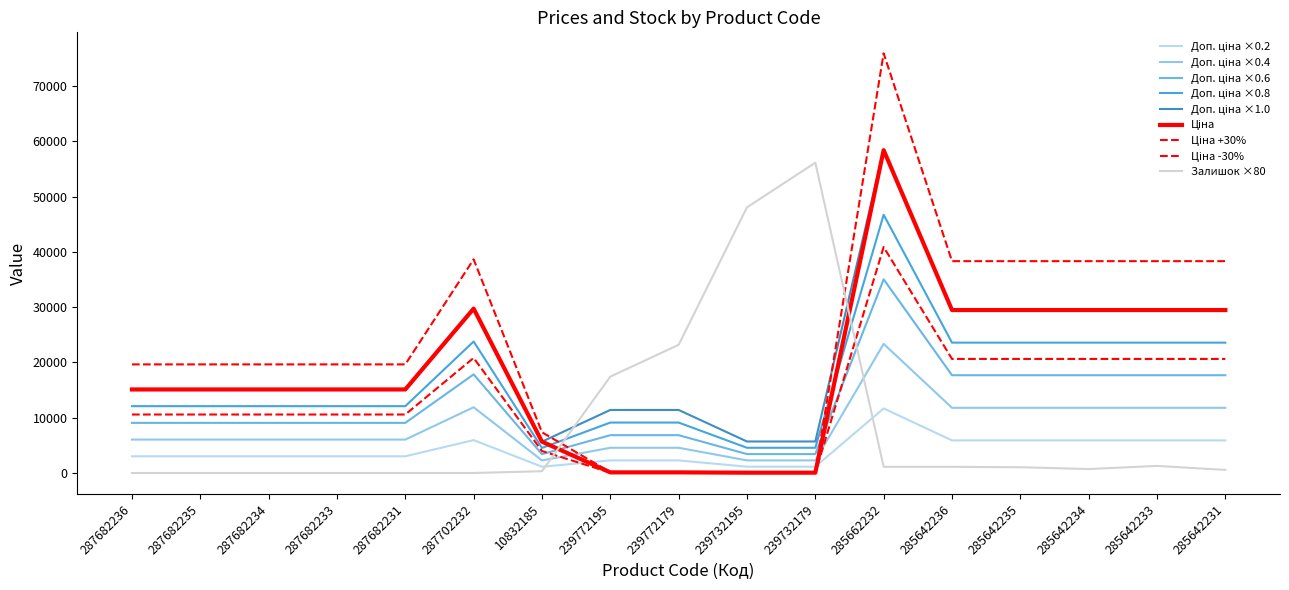

Is this an area chart (filled region under the line)?

No